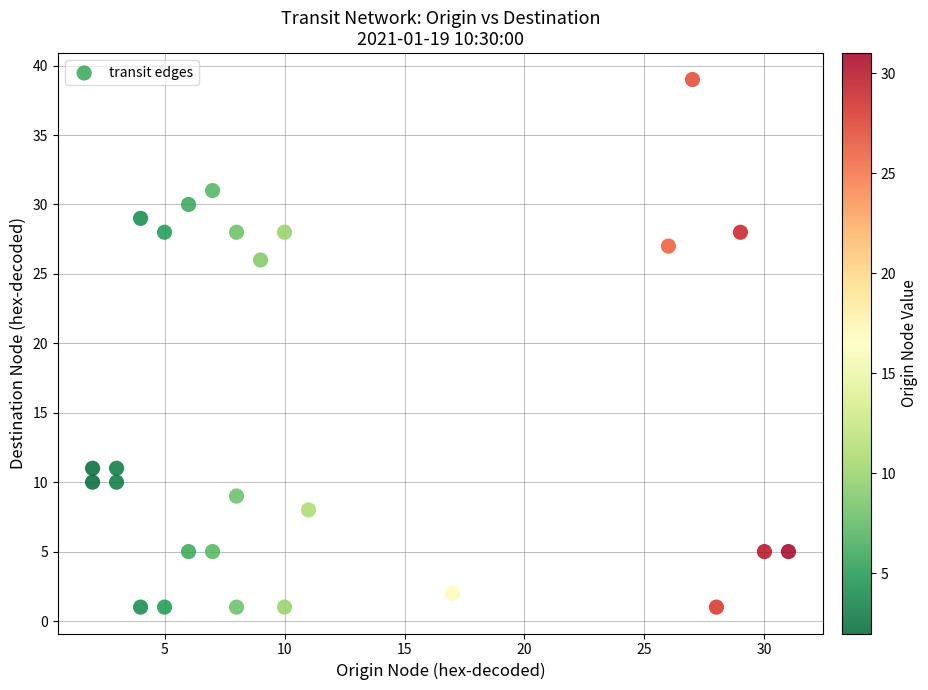

What is the range of X values (max minus min)?

29